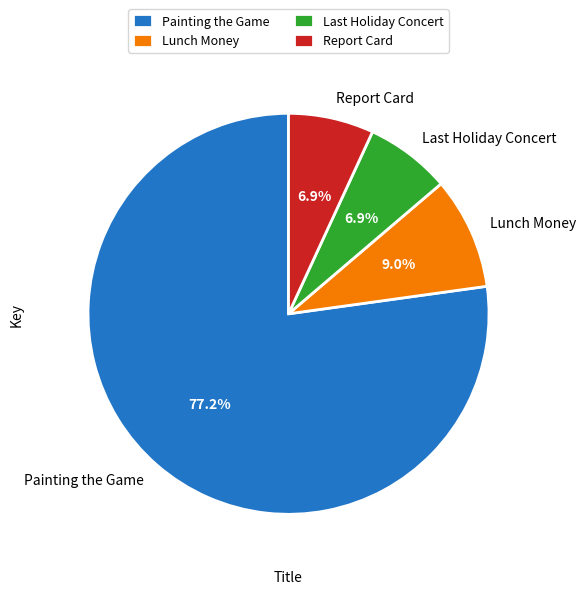

Is there a majority slice in this chart?

Yes